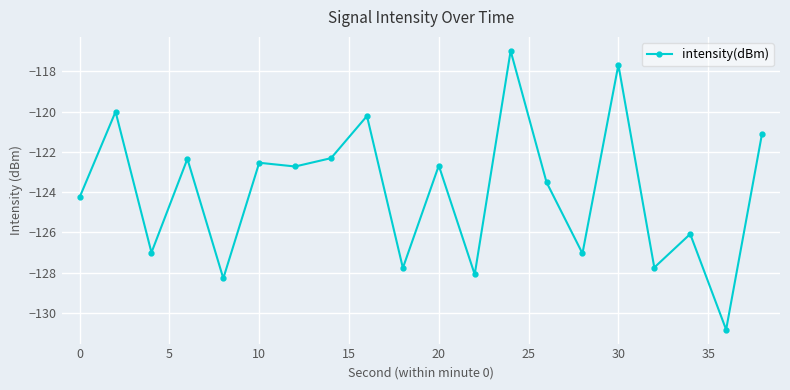

What is the average value?

-124.0